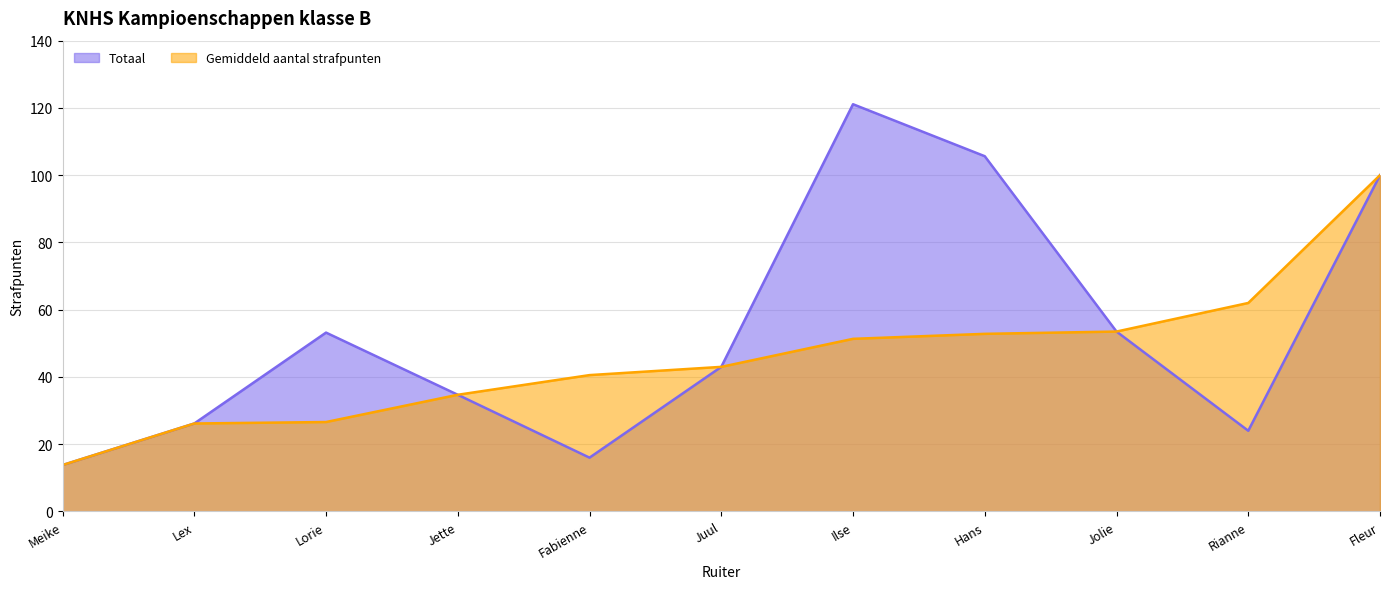

The value of Gemiddeld aantal strafpunten at Lex is 13.8. True or false?

False